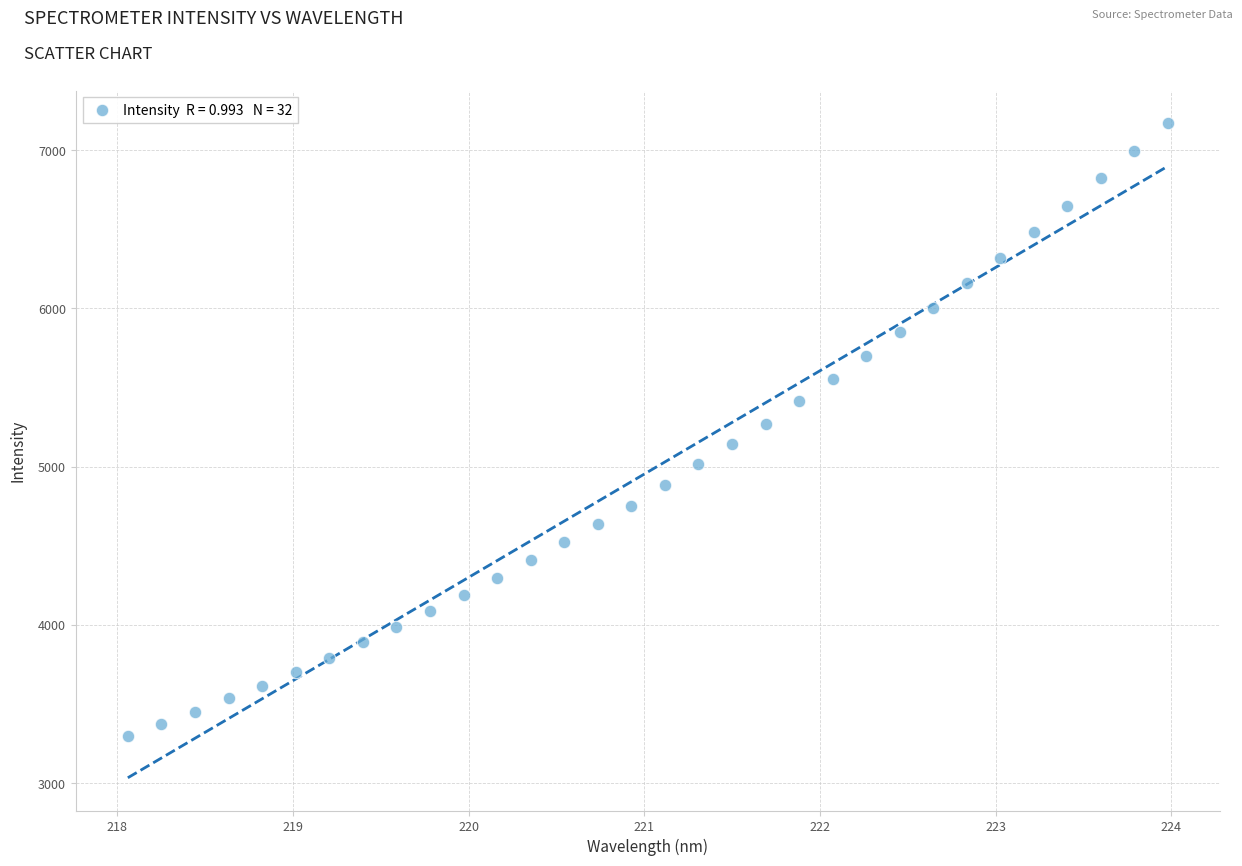

What is the range of X values (max minus min)?

5.9